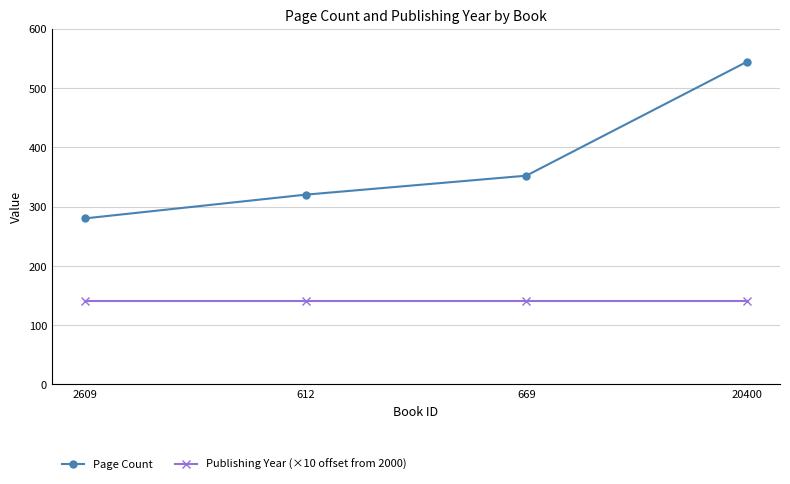

Which series has the largest total across all categories?

Page Count